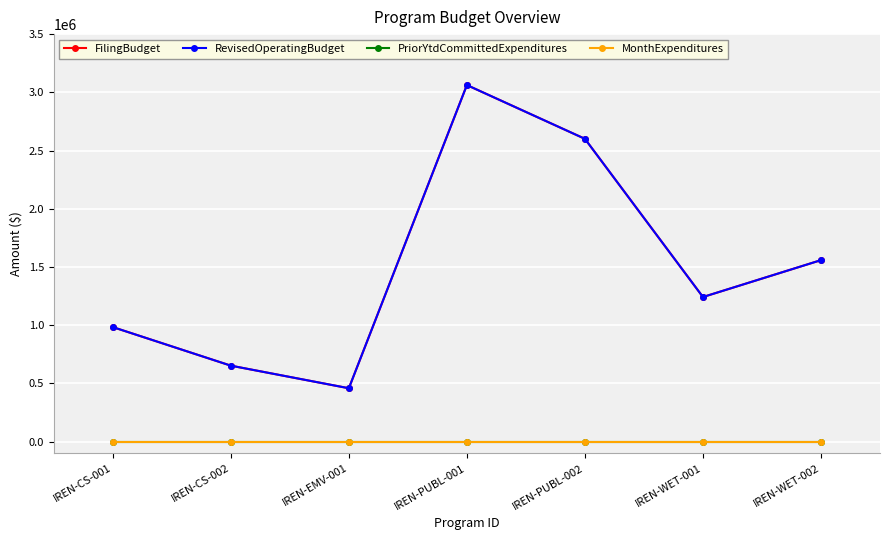

Is this an area chart (filled region under the line)?

No